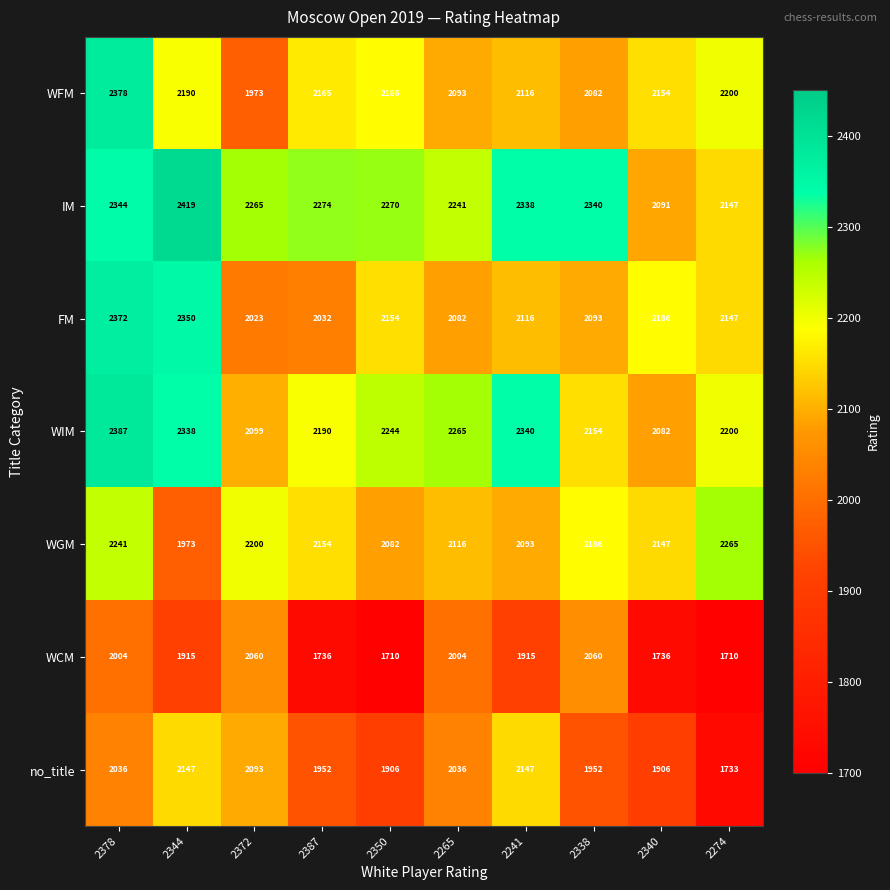

Which series has the widest spread of values?

no_title